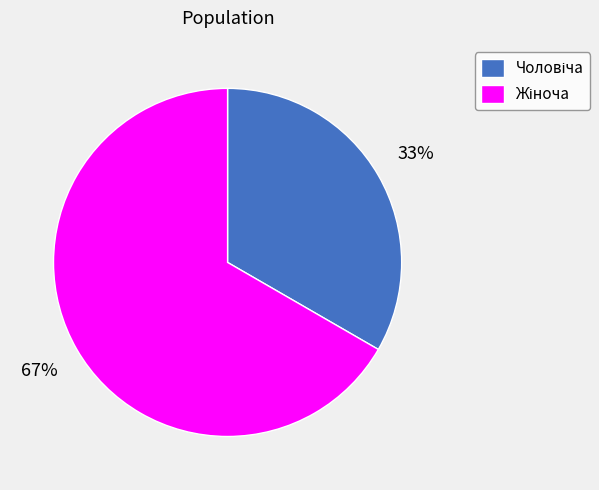

Count the number of slices in the pie.

2